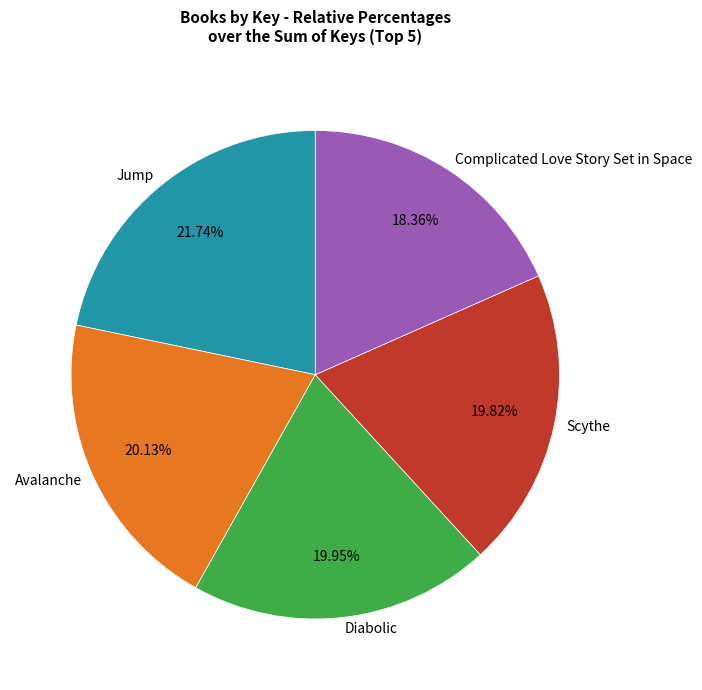

What is the ratio of the value at Jump to the value at Scythe?

1.1